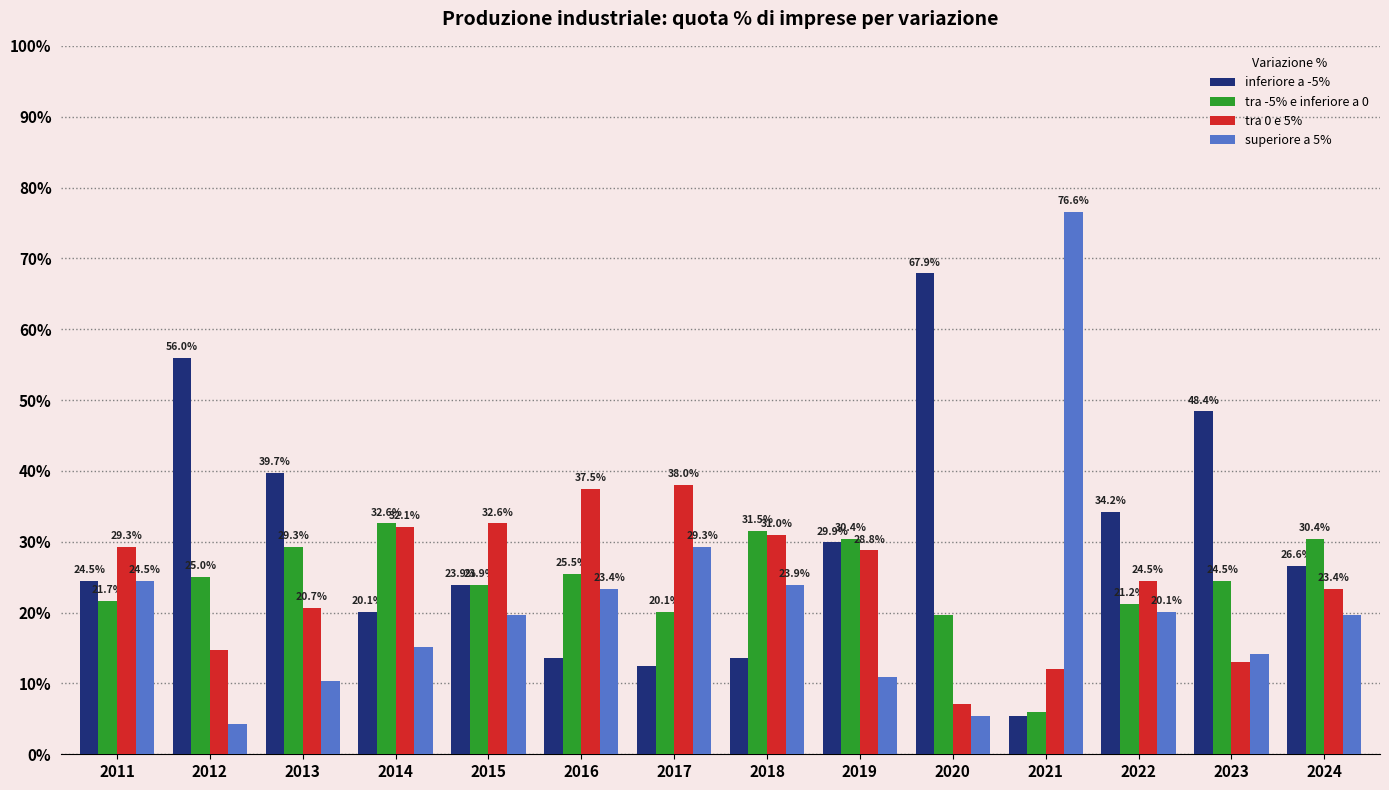

How many bars are there in each group?

4